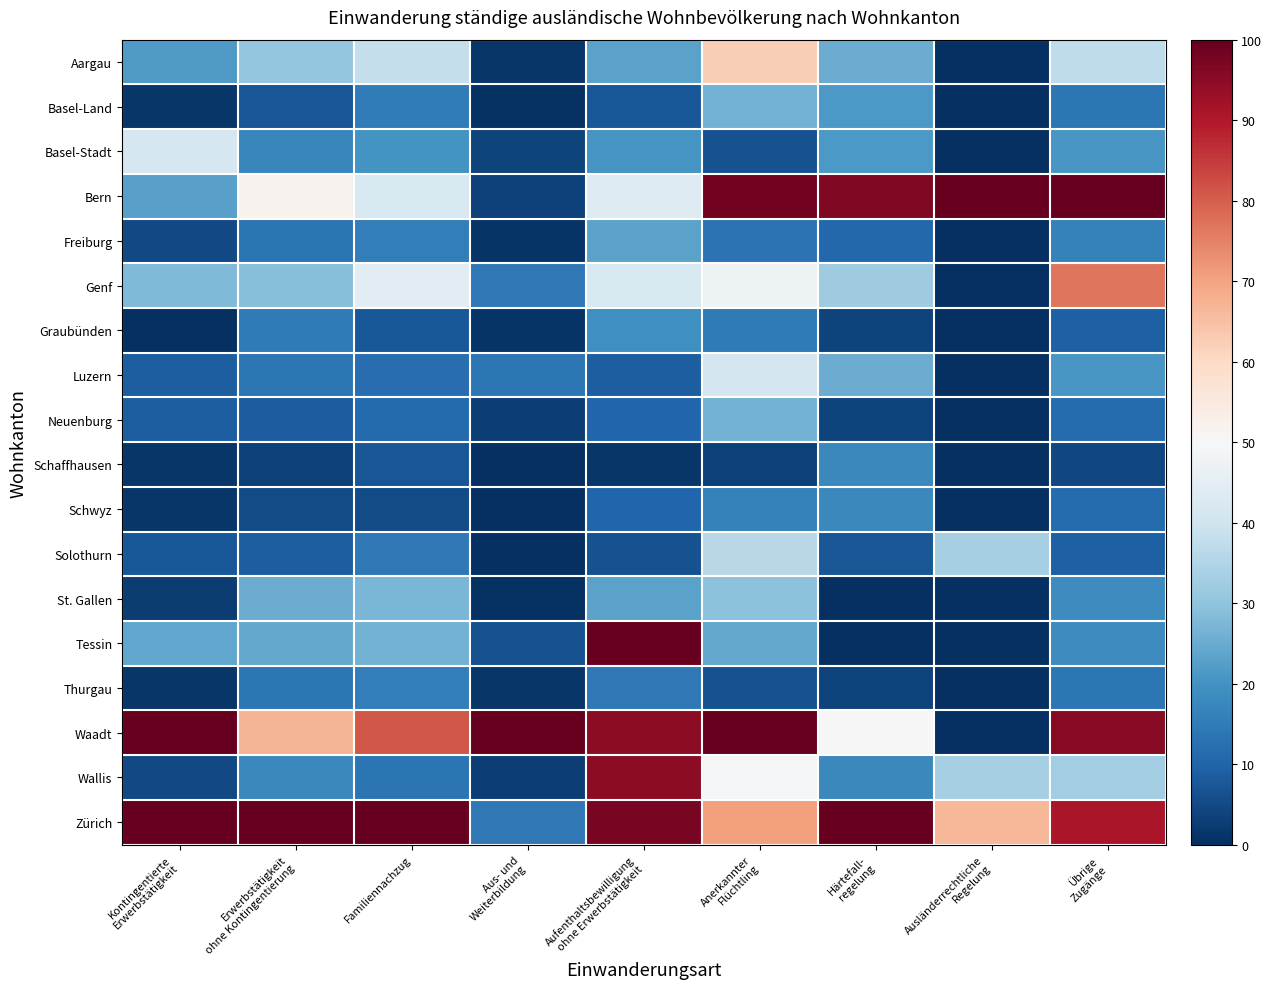

What is the total value across all series at Ausländerrechtliche
Regelung?

233.3